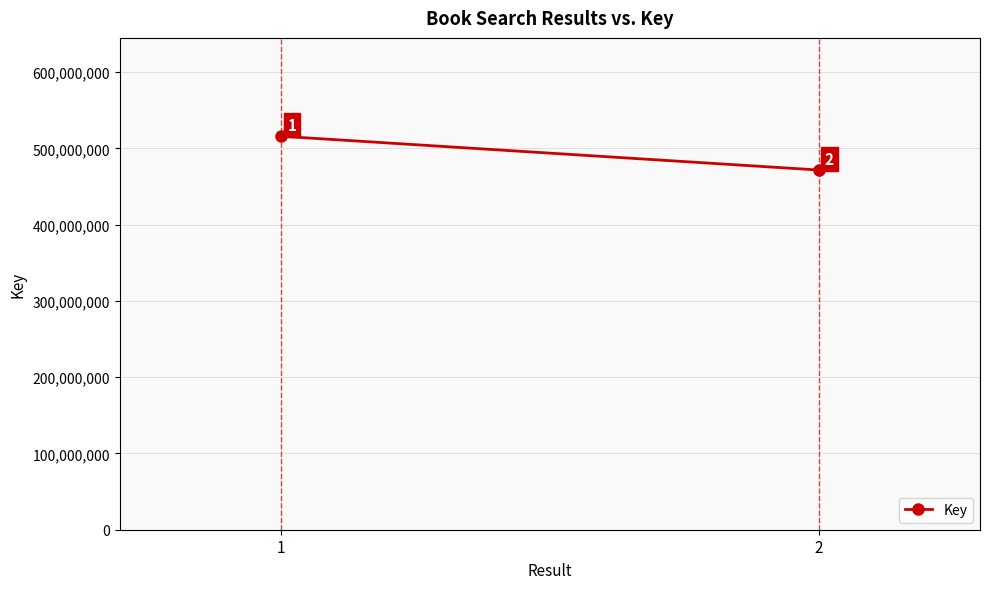

Reading right to left, transcribe all the data shown in this chart.

2=471633004	1=515913524